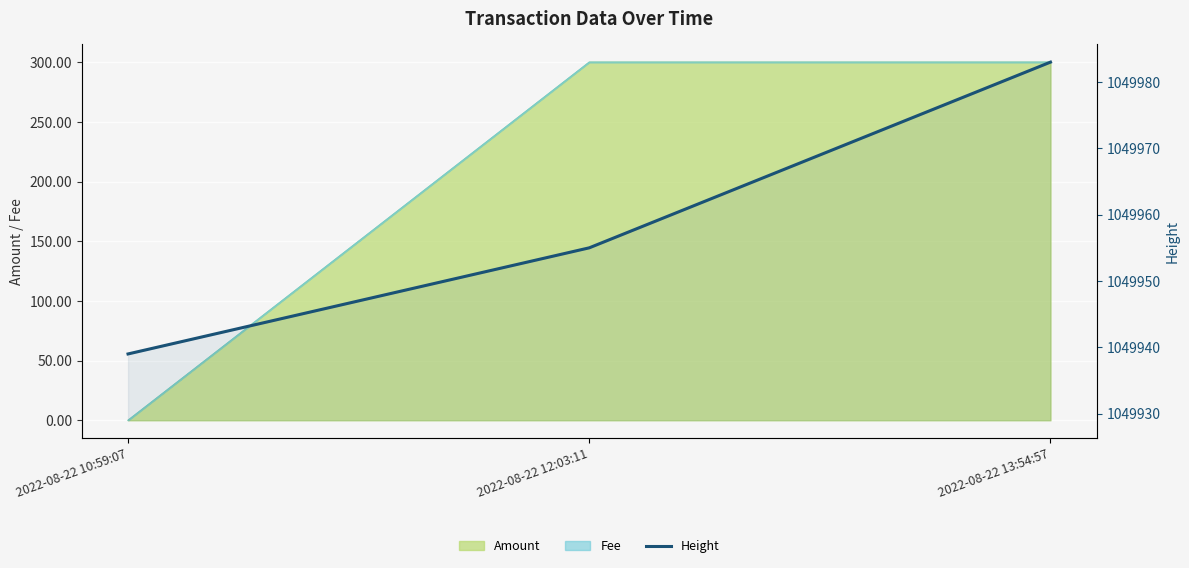

List the labels in order of value, largest first.

2022-08-22 13:54:57, 2022-08-22 12:03:11, 2022-08-22 10:59:07